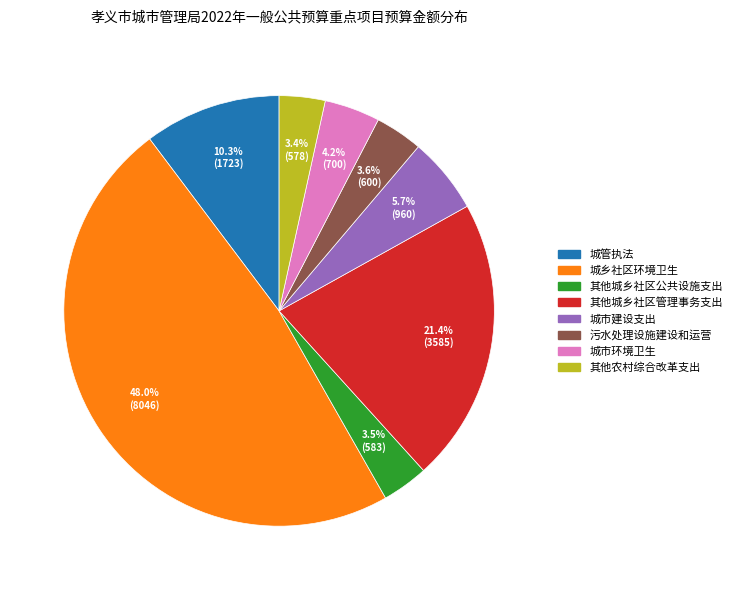

Is there a majority slice in this chart?

No